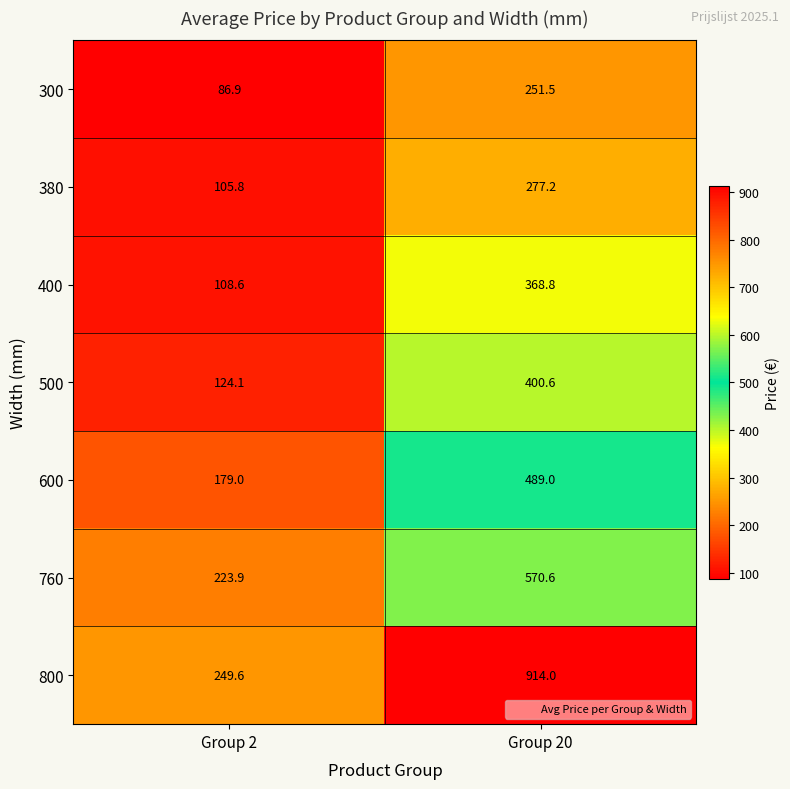

At which category is the sum across all series the highest?

Group 20